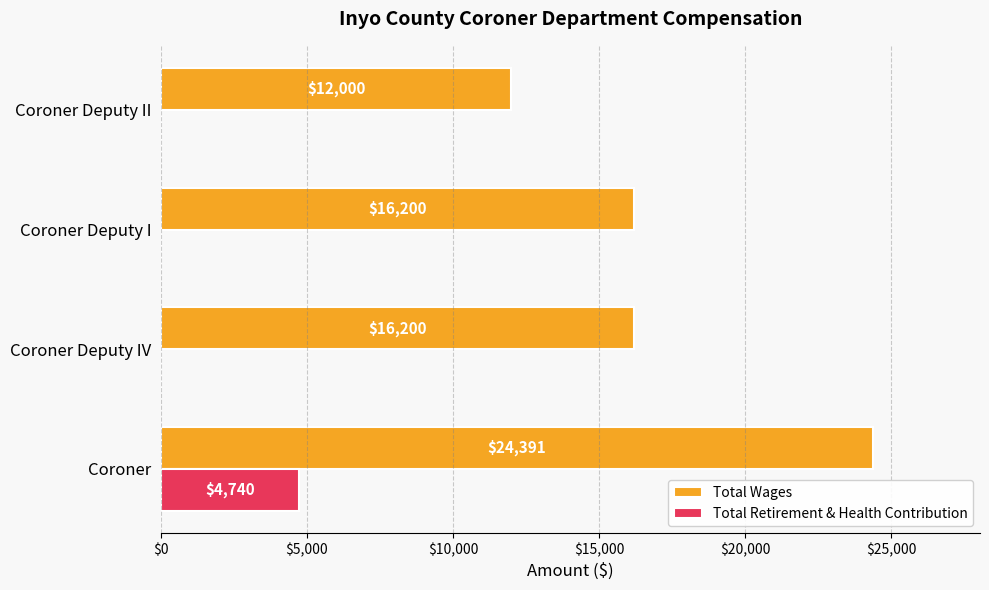

Which series changed the most between Coroner and Coroner Deputy II?

Total Wages